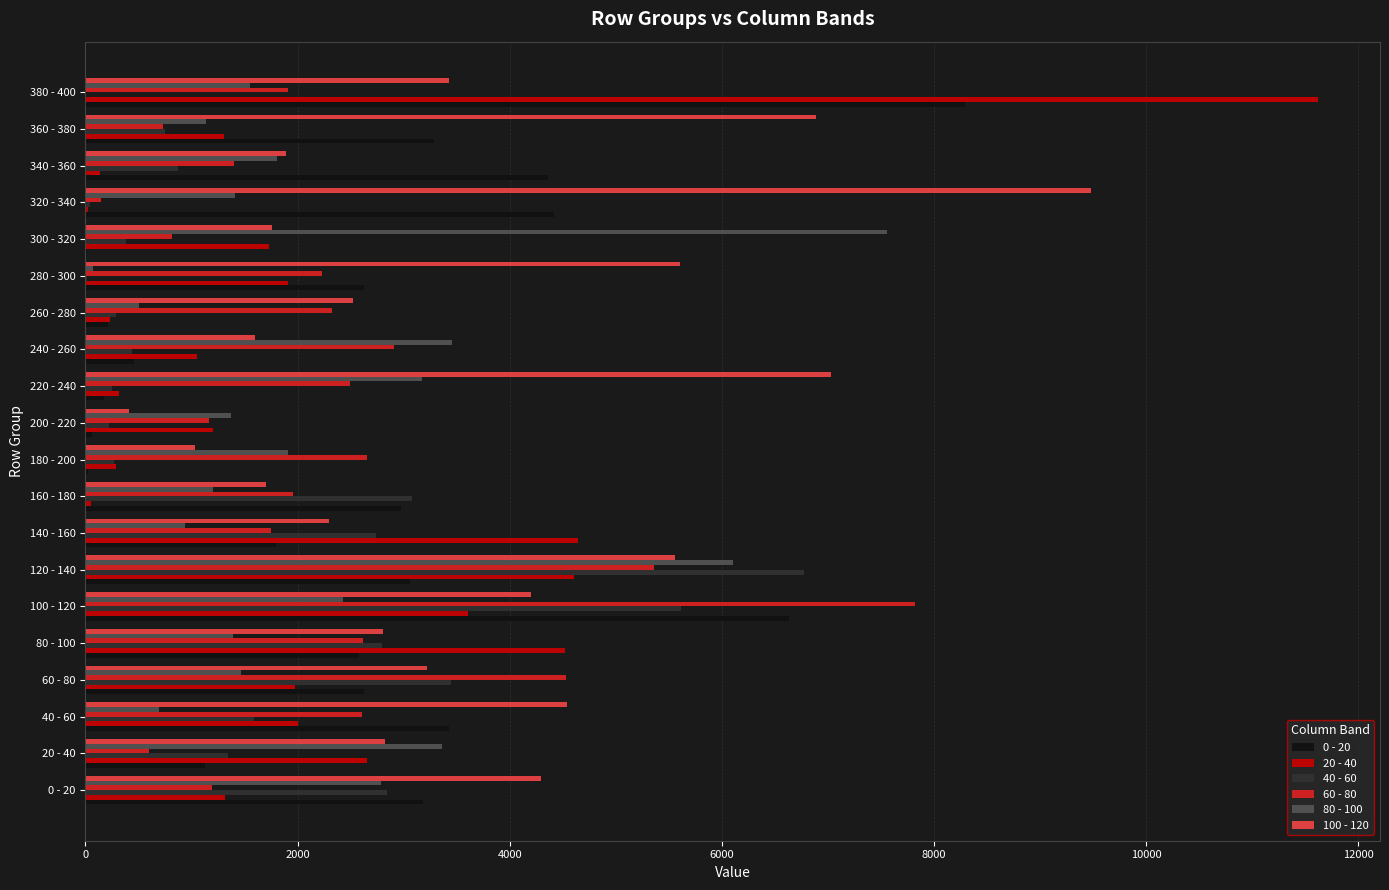

What are all the series names shown in the legend?

0 - 20, 20 - 40, 40 - 60, 60 - 80, 80 - 100, 100 - 120